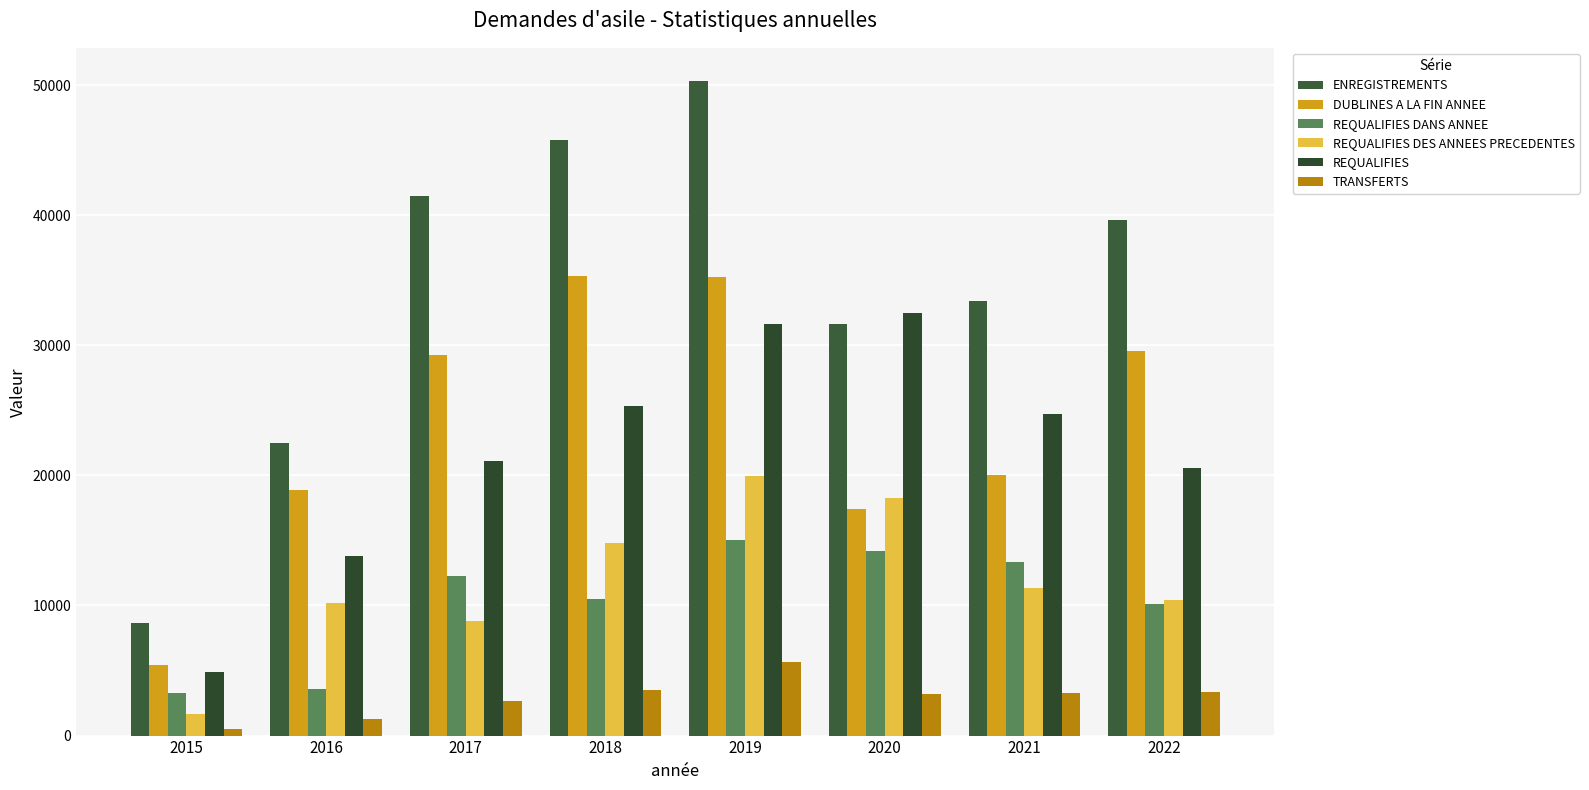

List the series in order of their peak value, highest first.

ENREGISTREMENTS, DUBLINES A LA FIN ANNEE, REQUALIFIES, REQUALIFIES DES ANNEES PRECEDENTES, REQUALIFIES DANS ANNEE, TRANSFERTS